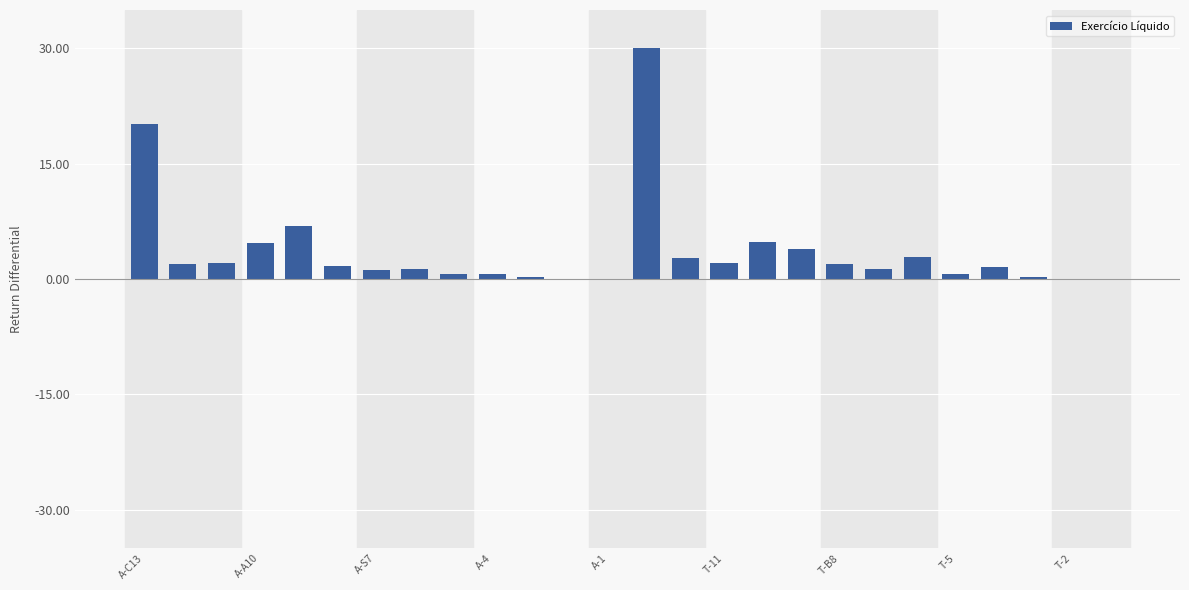

What is the greatest value displayed?

30.0